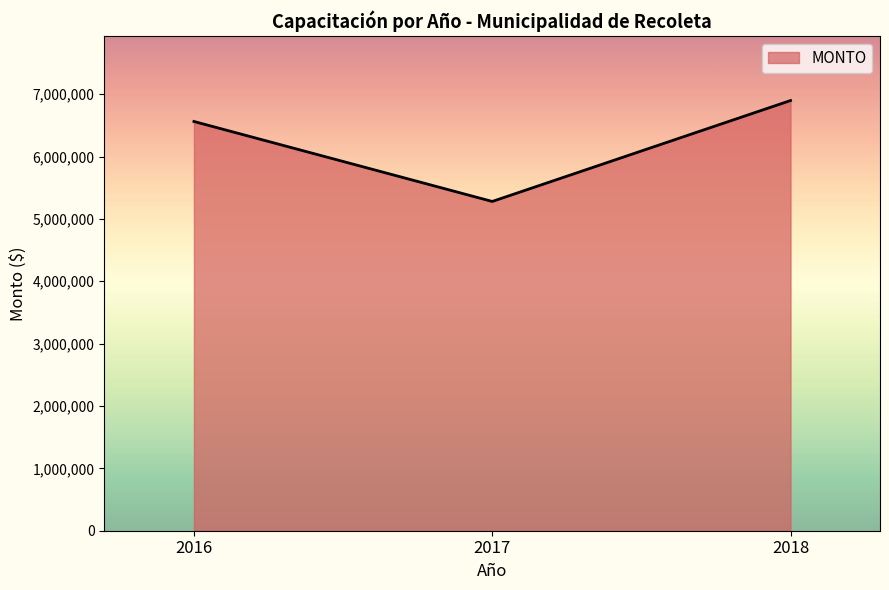

Approximately how many times larger is the value at 2017 compared to 2016?

0.8